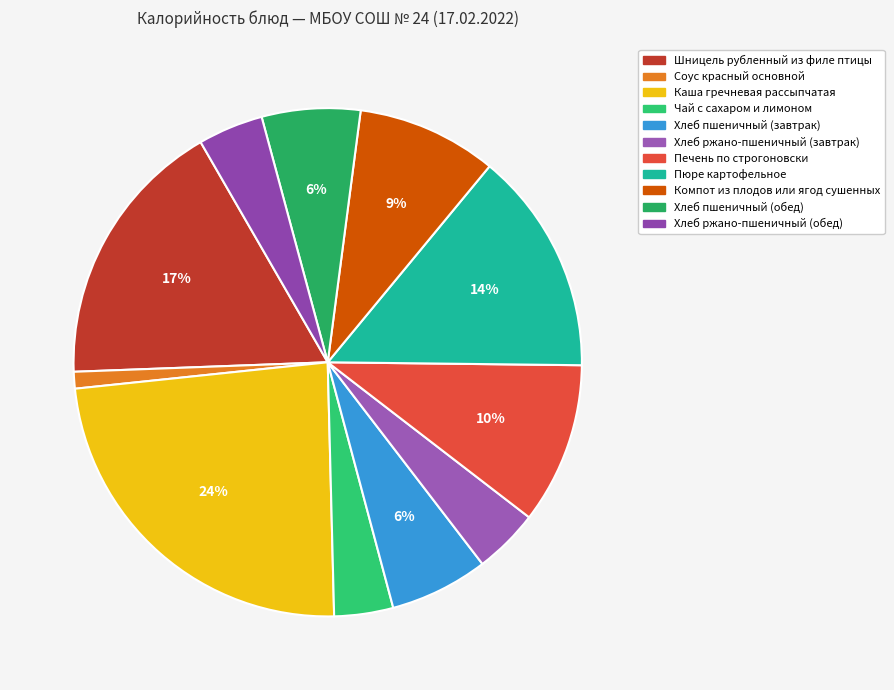

What percentage is the Компот из плодов или ягод сушенных slice, to the nearest percent?

9%